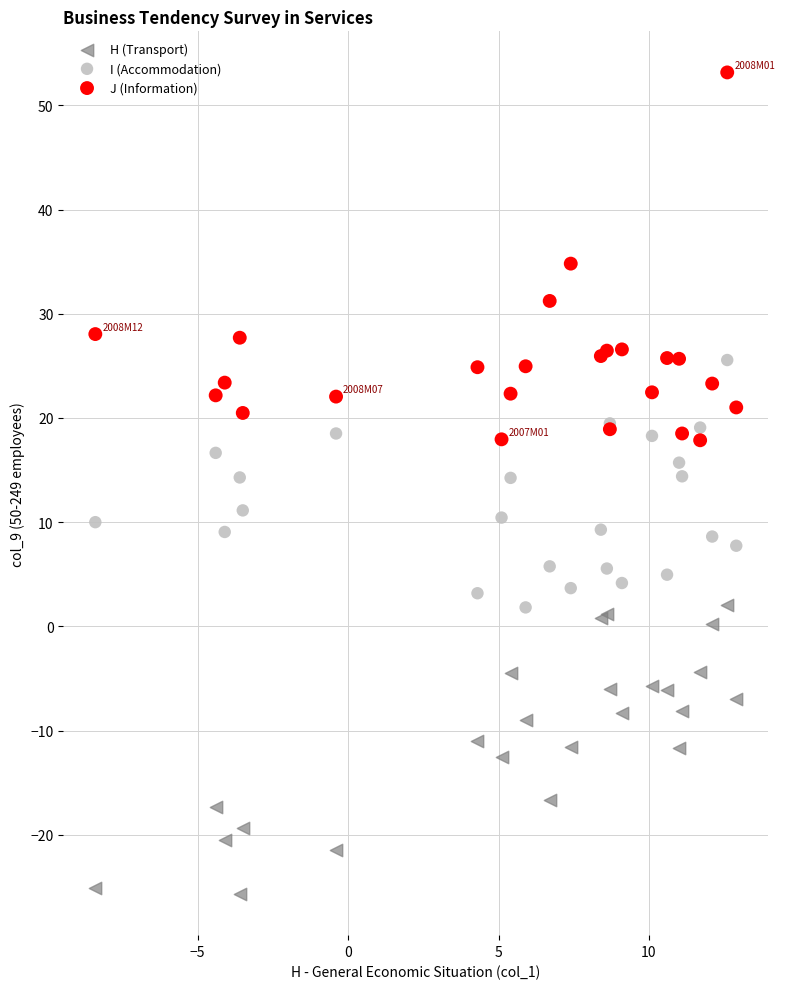

What are all the series names shown in the legend?

H (Transport), I (Accommodation), J (Information)